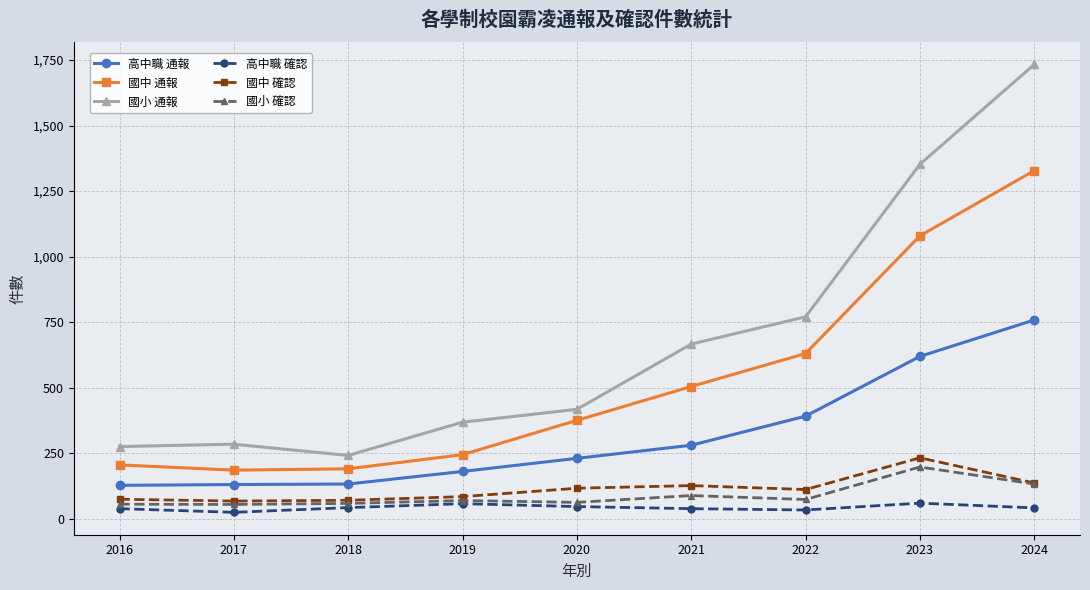

At how many categories does at least one series exceed 957?

2